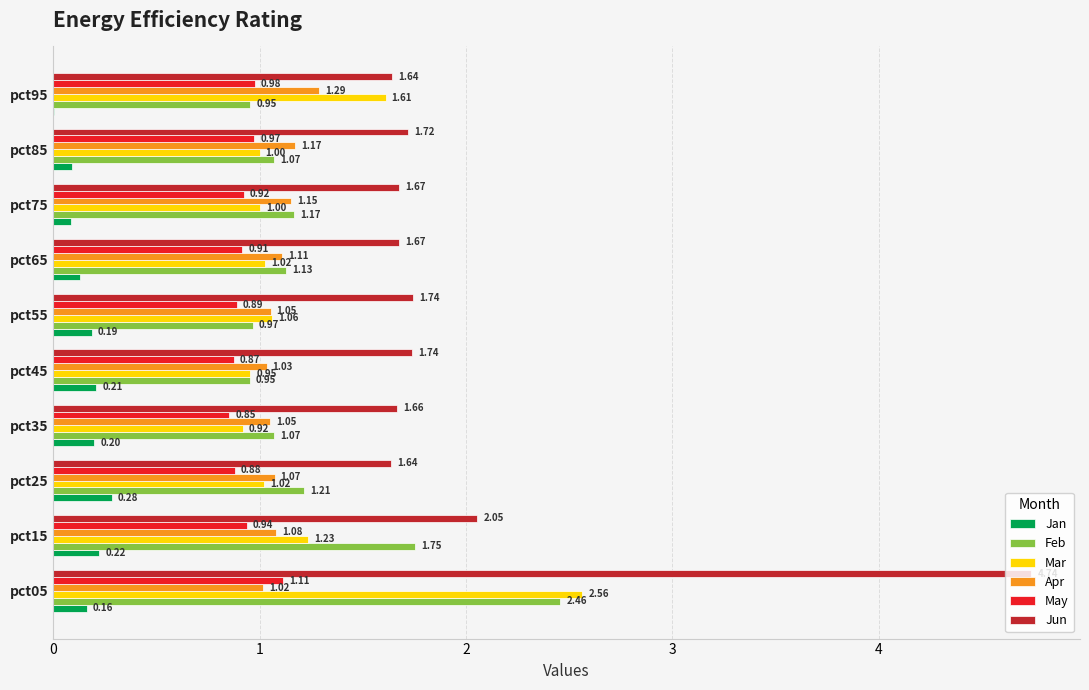

Where is Jan nearest to the value 0?

pct95